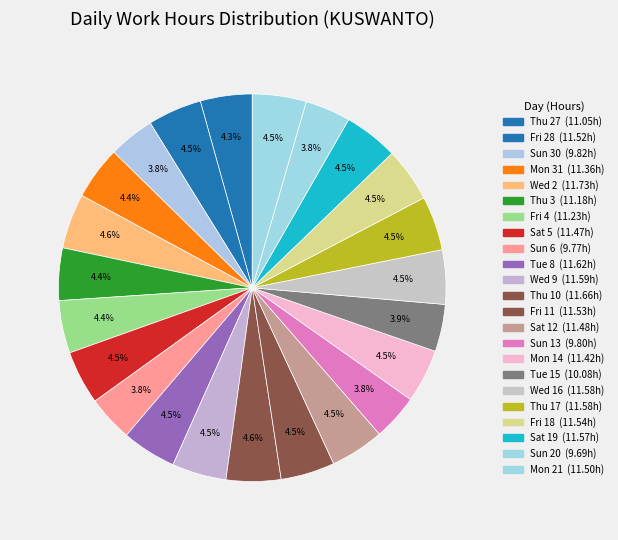

Is there a majority slice in this chart?

No